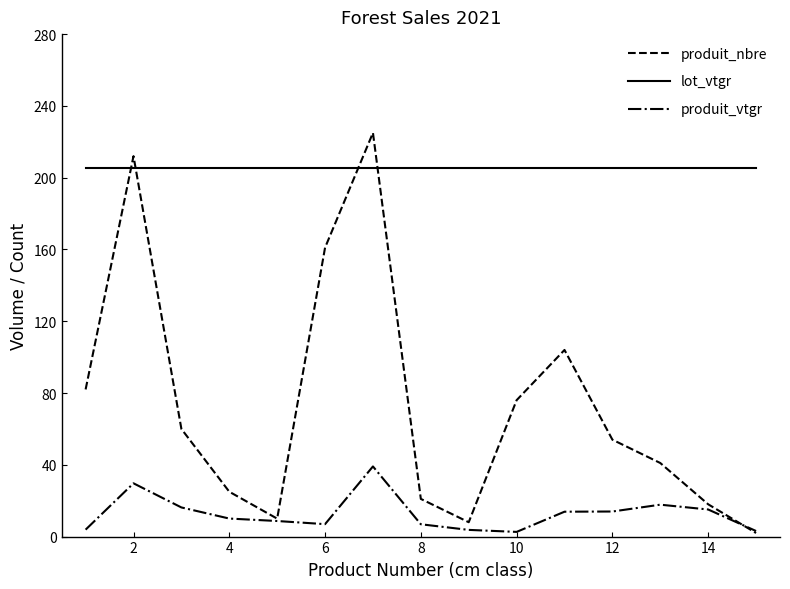

How many series are shown in this chart?

3